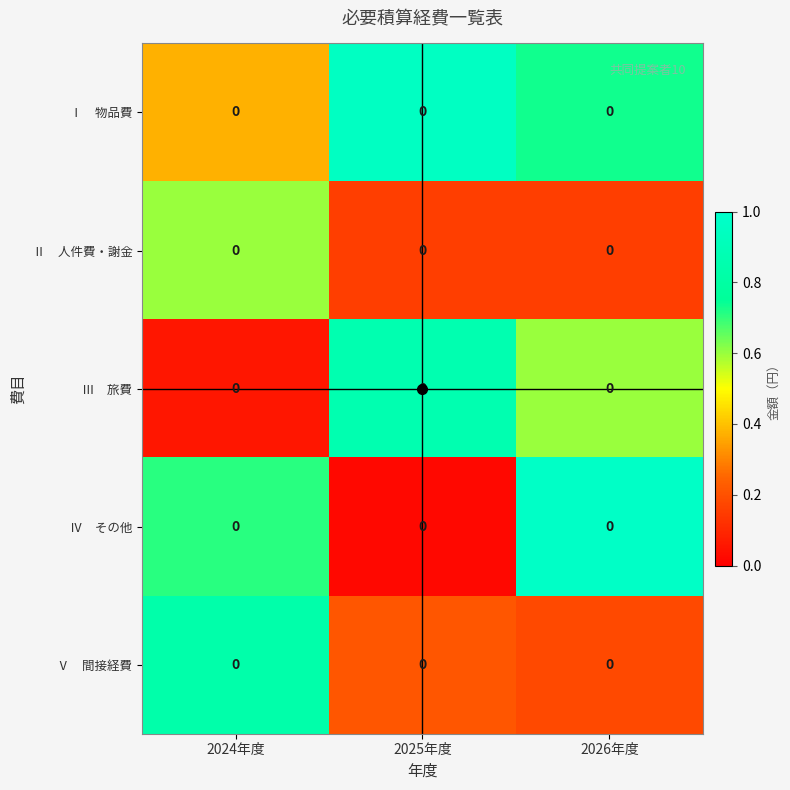

What is the sum of the Ⅱ 人件費・謝金 values at 2025年度 and 2024年度?

0.8